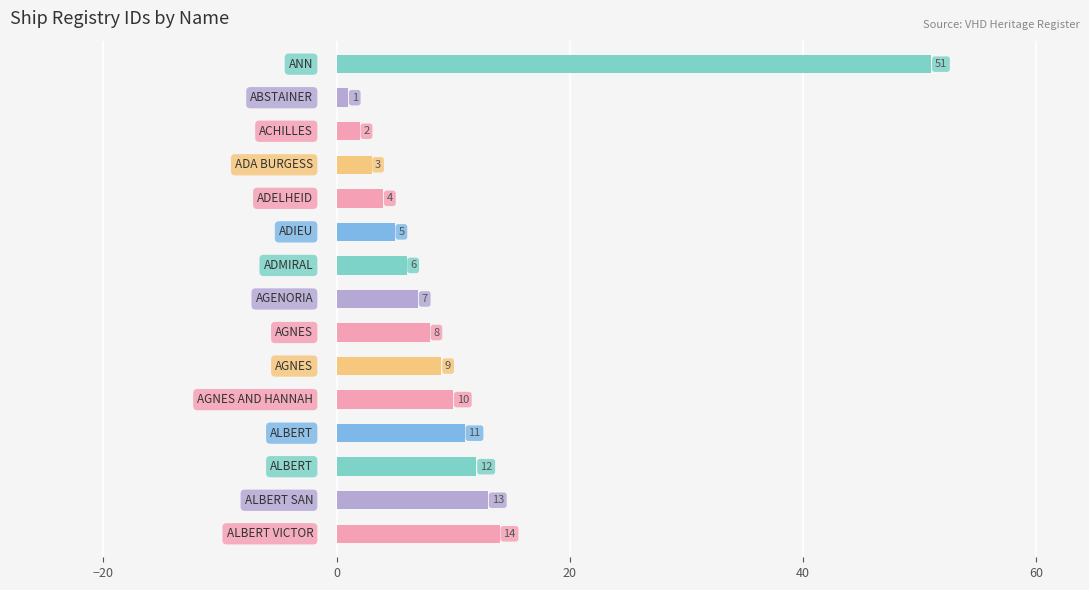

Are the bars grouped side by side (vs. stacked)?

No